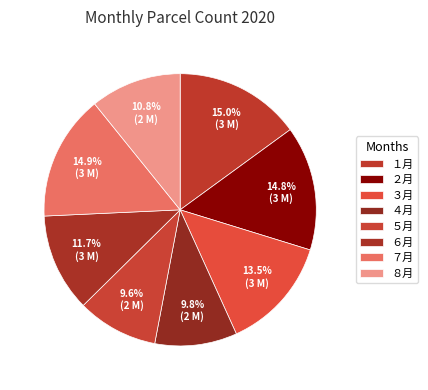

How many segments does this pie chart have?

8